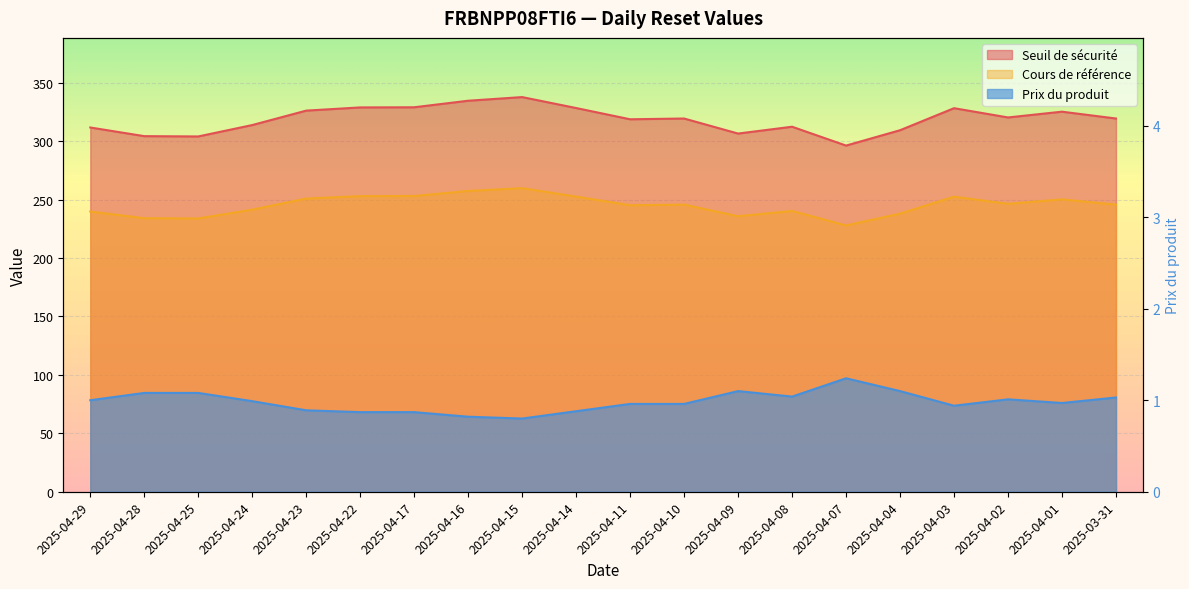

What is the sum of all Cours de référence values?

4901.7